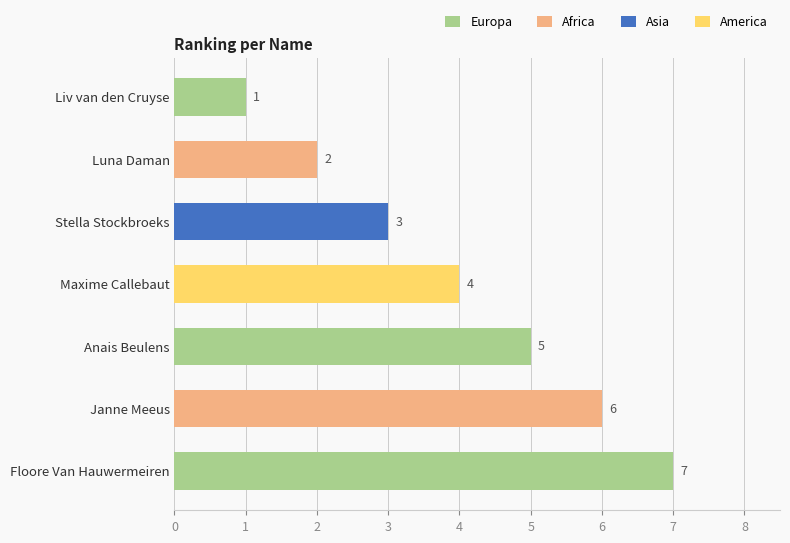

How many values are below 4?

3